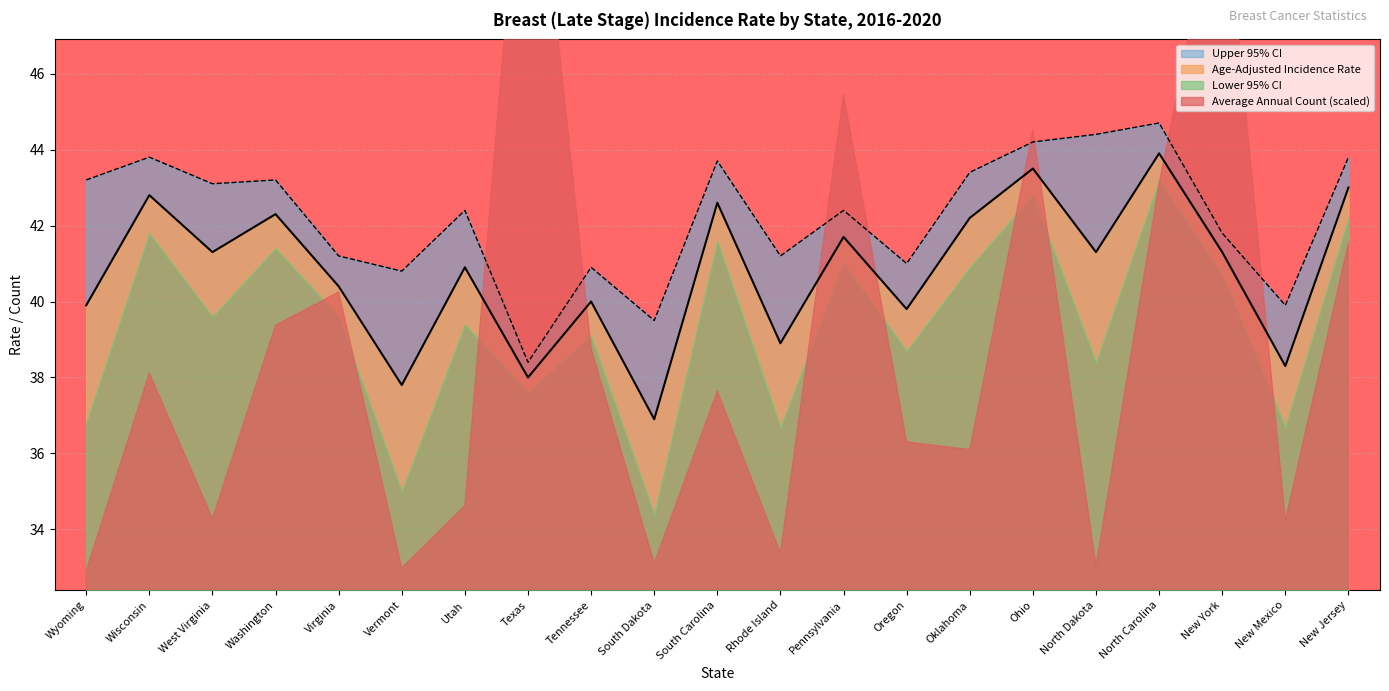

What is the difference between the maximum and minimum values in the Age-Adjusted Incidence Rate series?

7.0